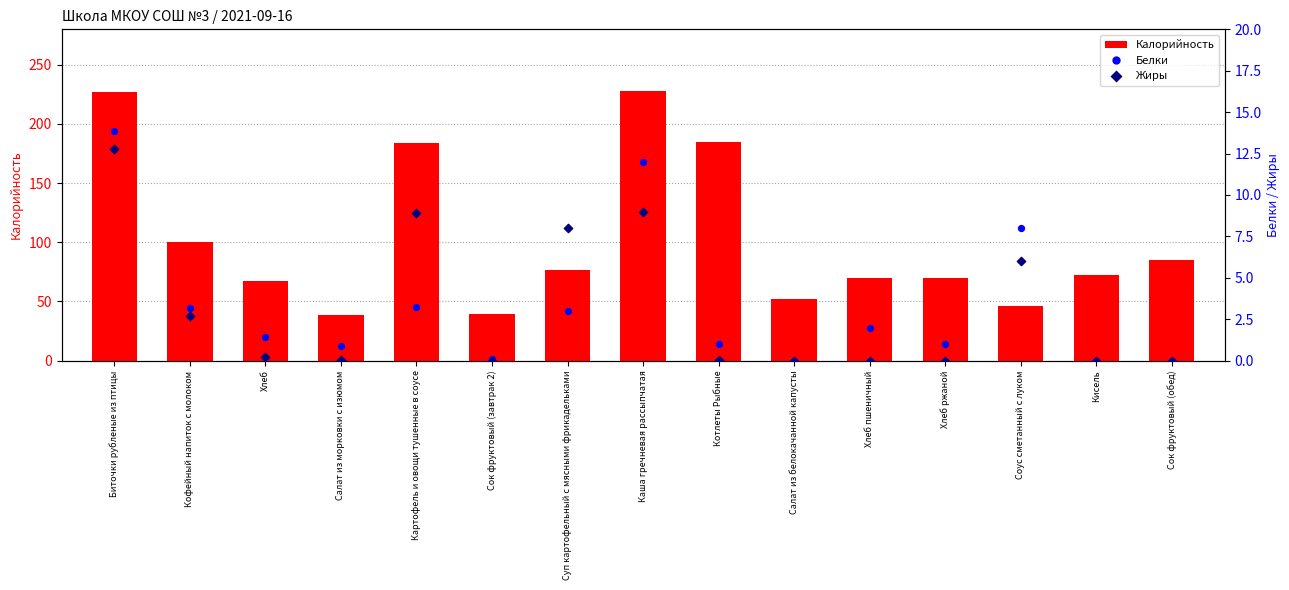

At how many categories does at least one series exceed 7?

15